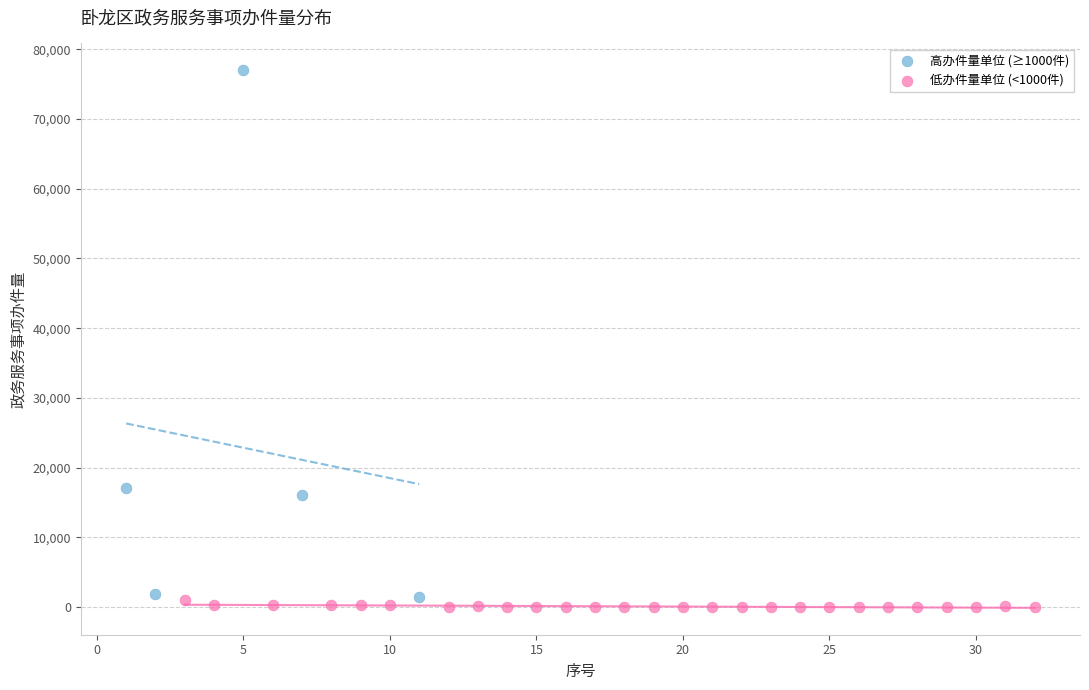

Which series reaches the maximum Y coordinate?

高办件量单位 (≥1000件)